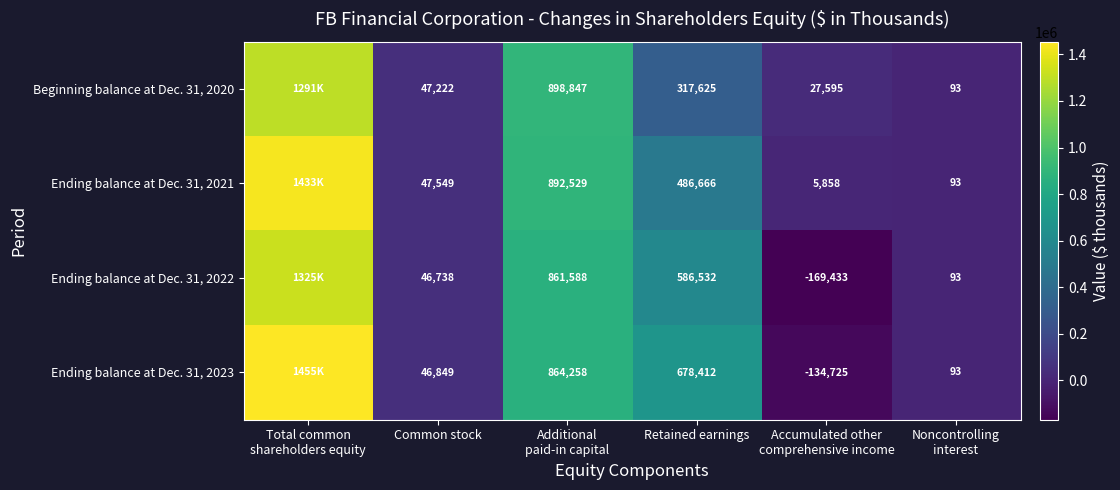

True or false: Ending balance at Dec. 31, 2022 has a value of 46738 at Common stock.

True